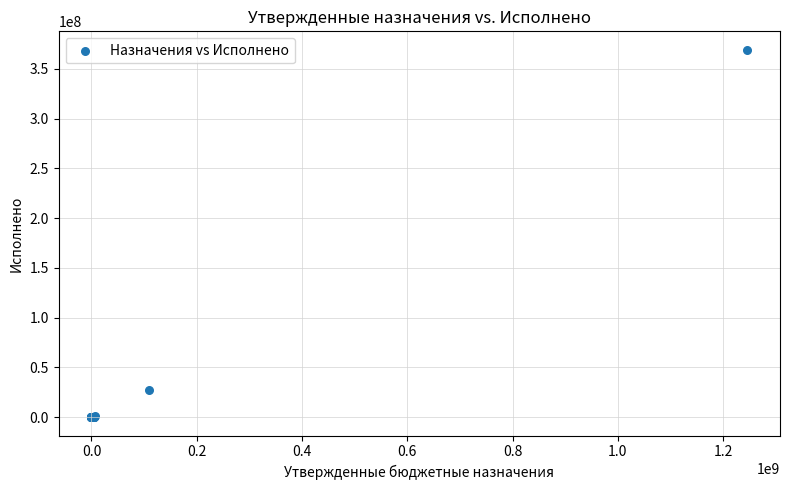

What Y value in the scatter plot is closest to 184575526?

26992798.0